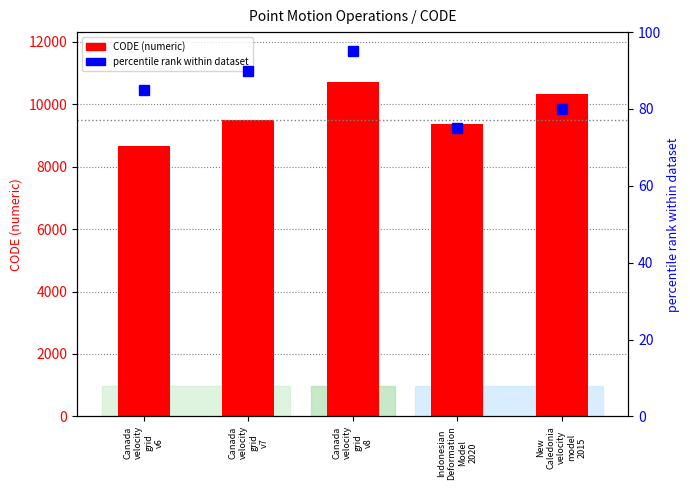

Is the value of percentile rank within dataset at Canada
velocity
grid
v8 greater than the value of CODE (numeric) at Canada
velocity
grid
v8?

No